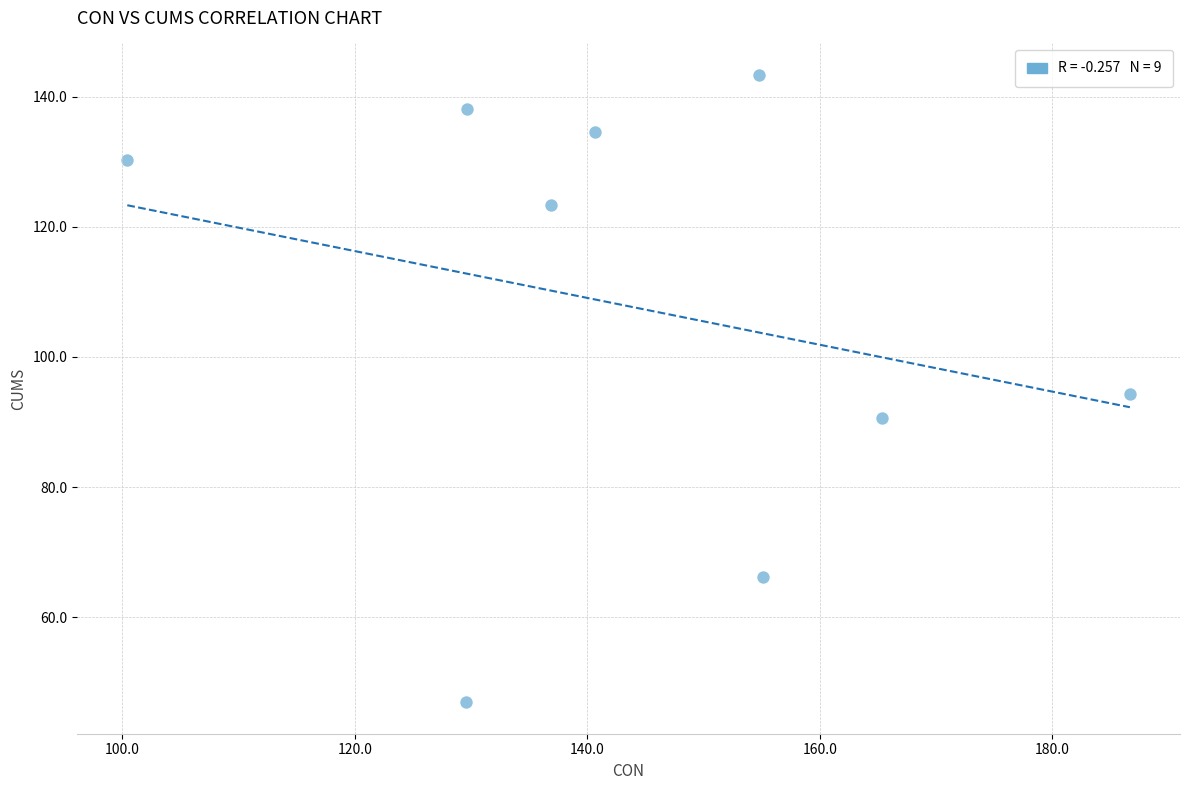

What is the average X value?

144.3